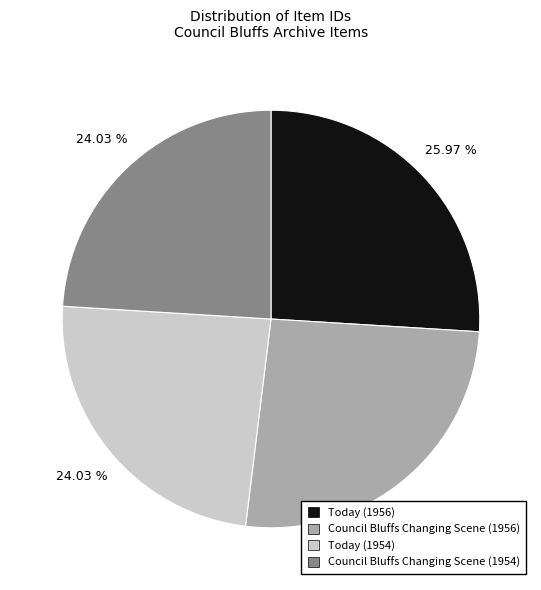

What is the ratio of the value at Council Bluffs Changing Scene (1954) to the value at Today (1956)?

0.9